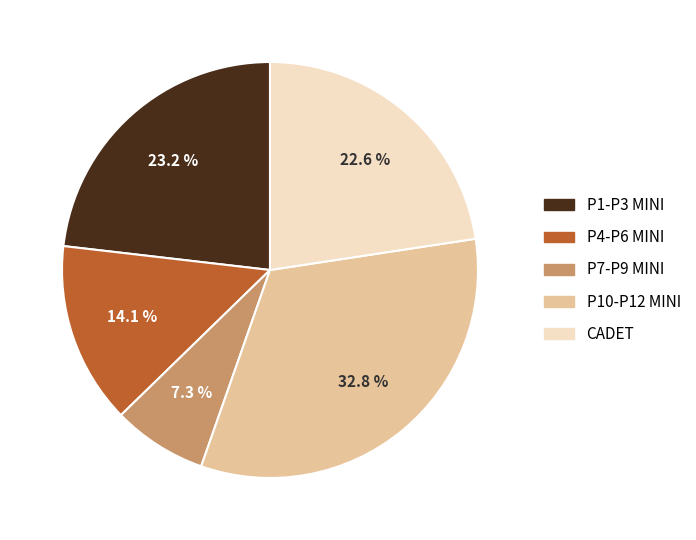

Is there any slice that represents more than half of the pie?

No